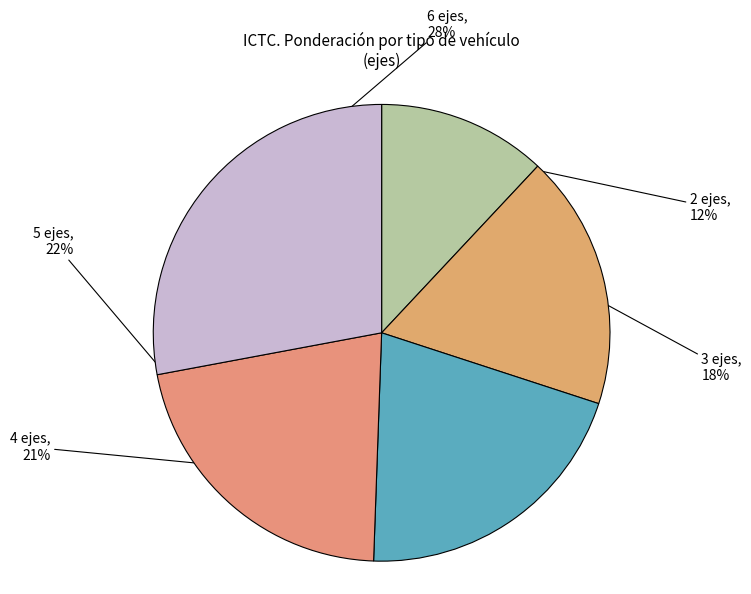

Rank the categories by value from highest to lowest.

6 ejes, 5 ejes, 4 ejes, 3 ejes, 2 ejes